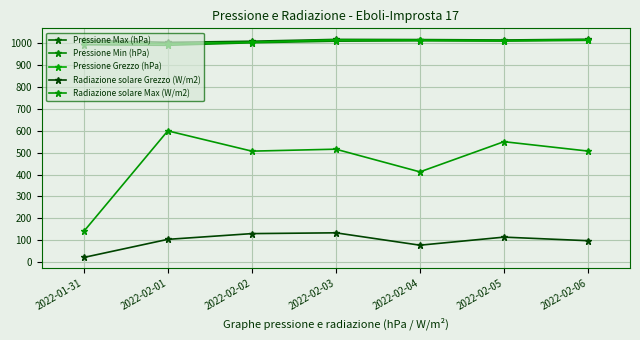

At which label does Radiazione solare Max (W/m2) reach its peak?

2022-02-01